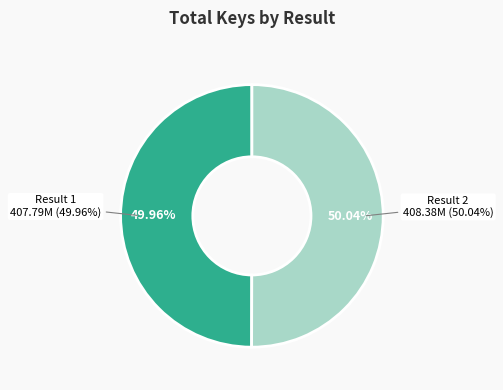

To the nearest percent, what portion does Result 2 represent?

50%